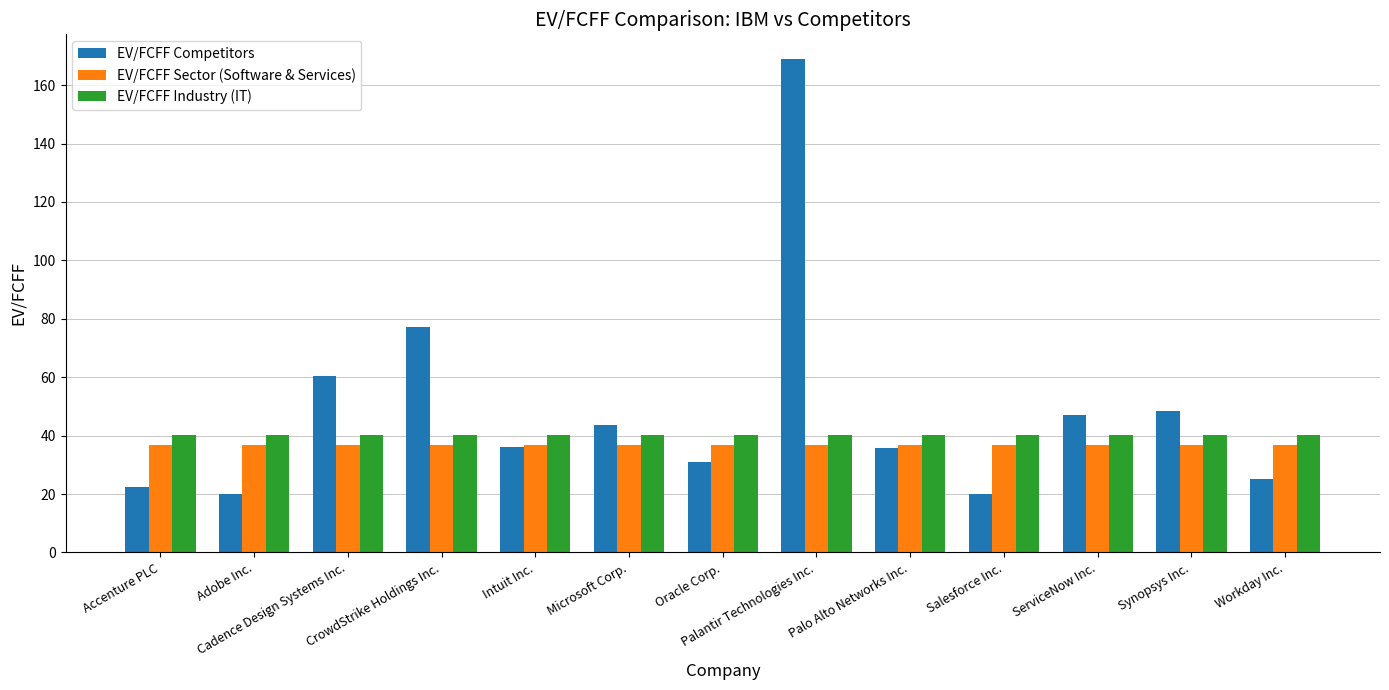

What is the minimum value for EV/FCFF Sector (Software & Services)?

36.9